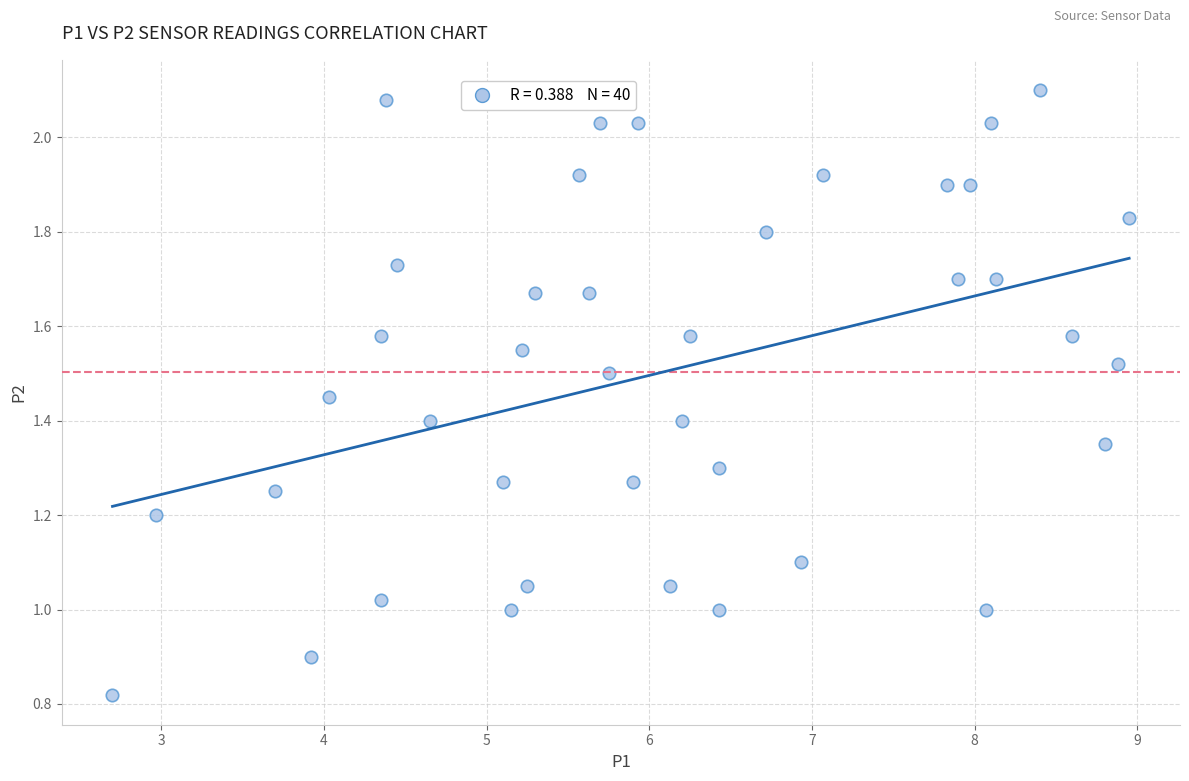

What is the range of X values (max minus min)?

6.2